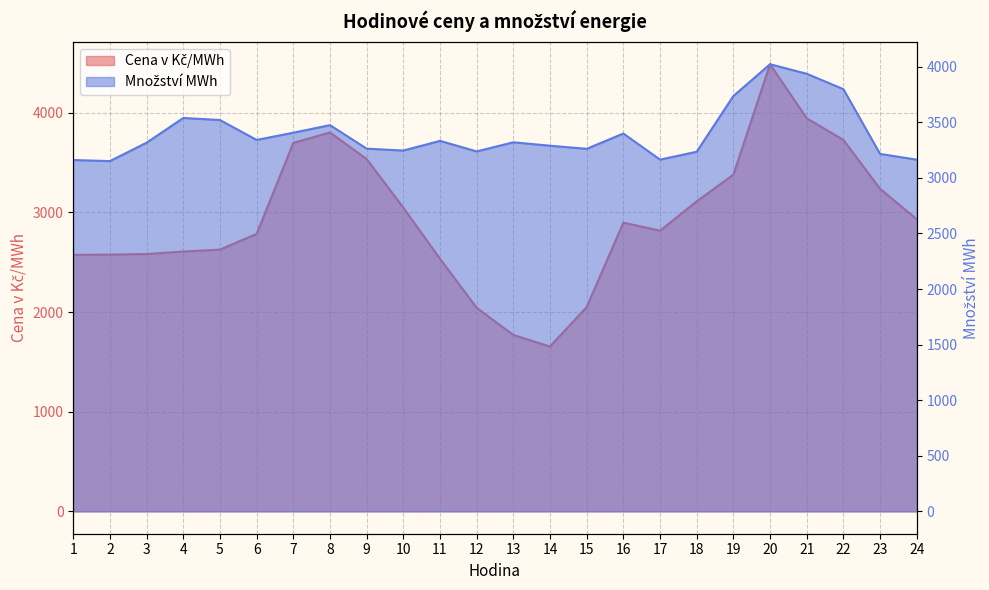

At how many categories does at least one series exceed 1937?

24